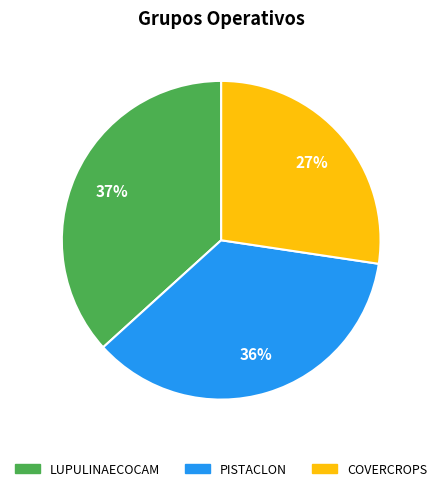

Combined, do COVERCROPS and PISTACLON account for over 50%?

Yes